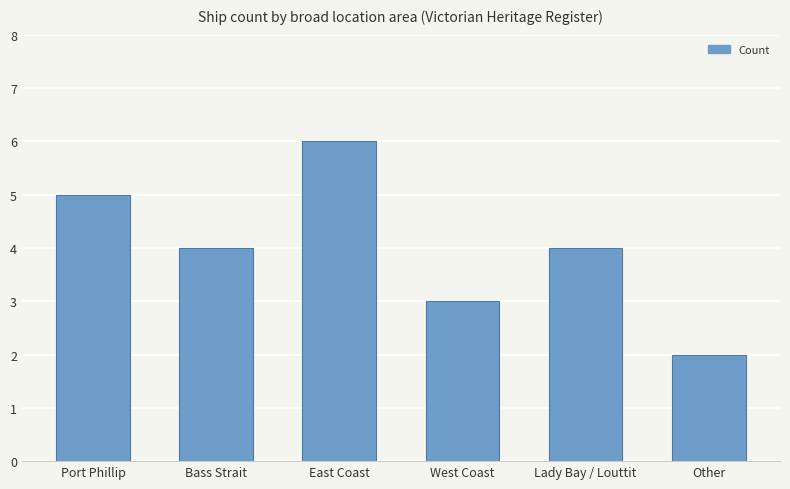

Read the value at Other.

2